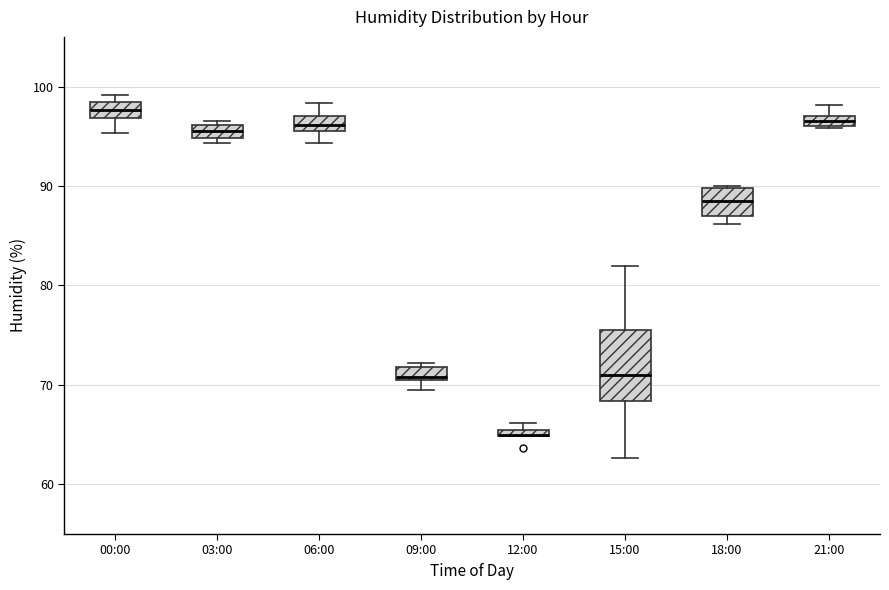

Where does the upper whisker of the box for 06:00 end on the y-axis? The values are not printed on the chart, so give them approximately, as read against the axis.

98